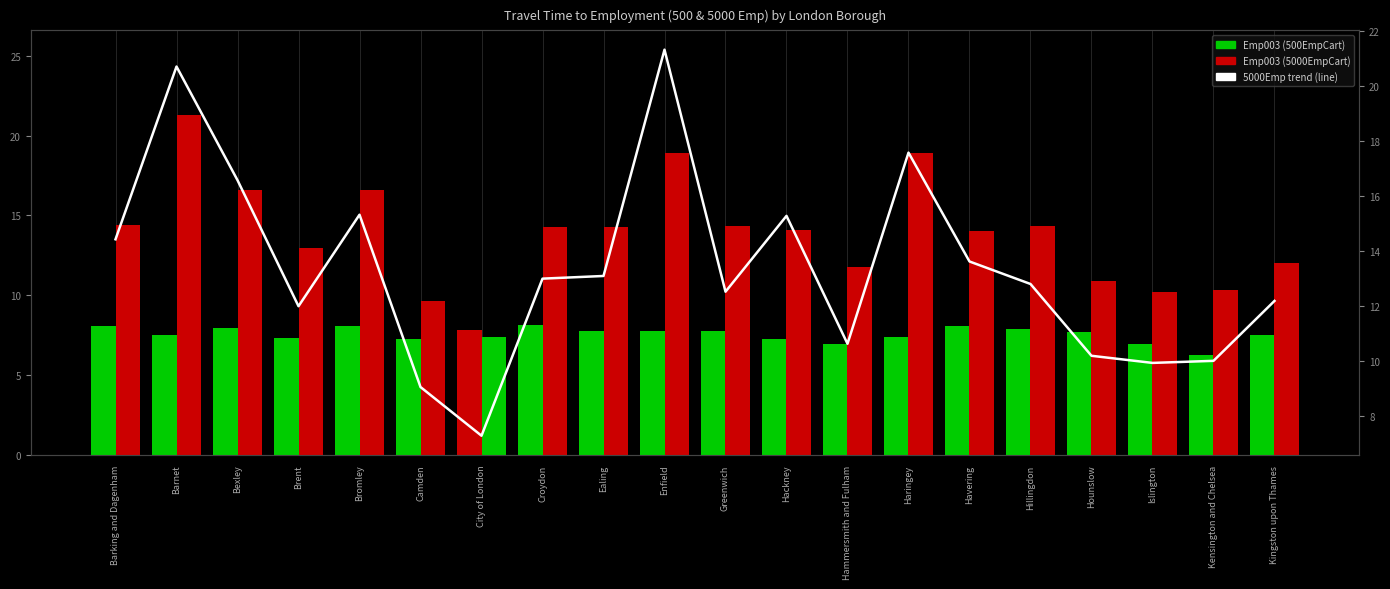

List the series in order of their peak value, highest first.

5000Emp trend, Emp003 (5000EmpCart), Emp003 (500EmpCart)